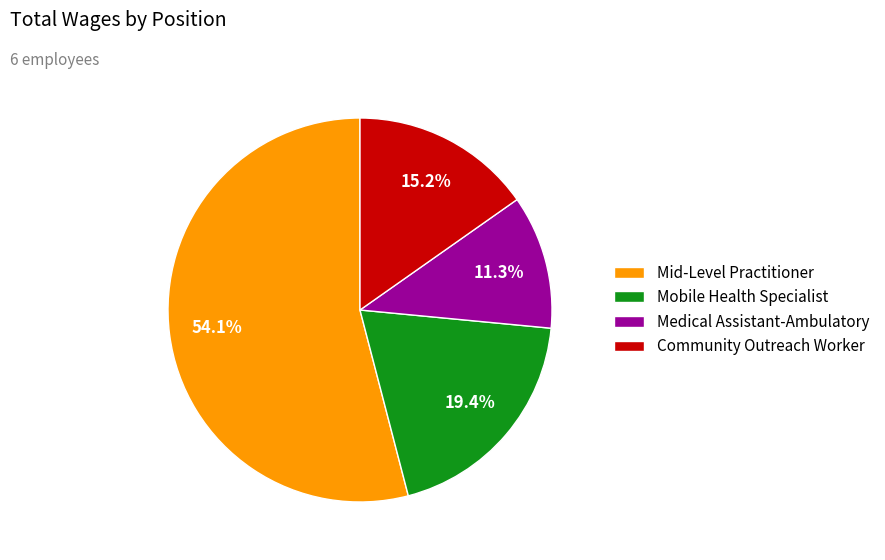

Which has a higher value, Mid-Level Practitioner or Medical Assistant-Ambulatory?

Mid-Level Practitioner